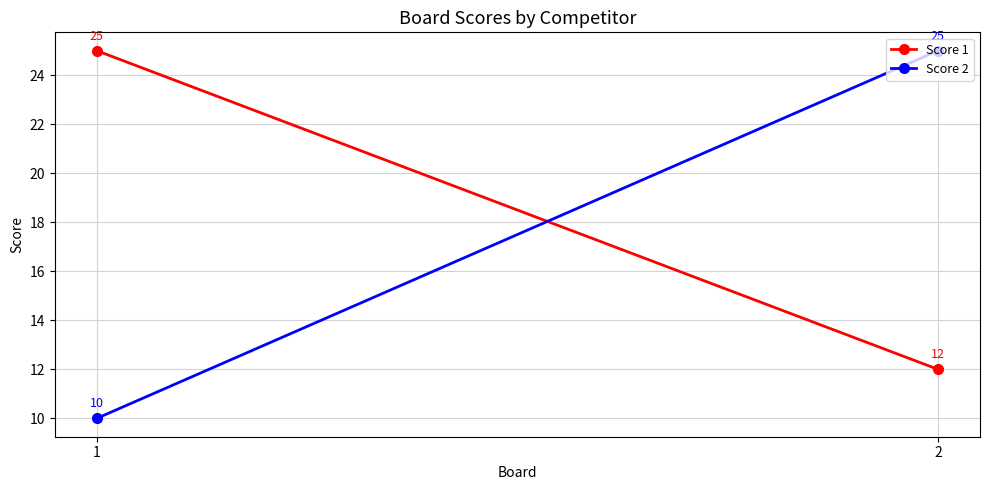

Is this an area chart (filled region under the line)?

No